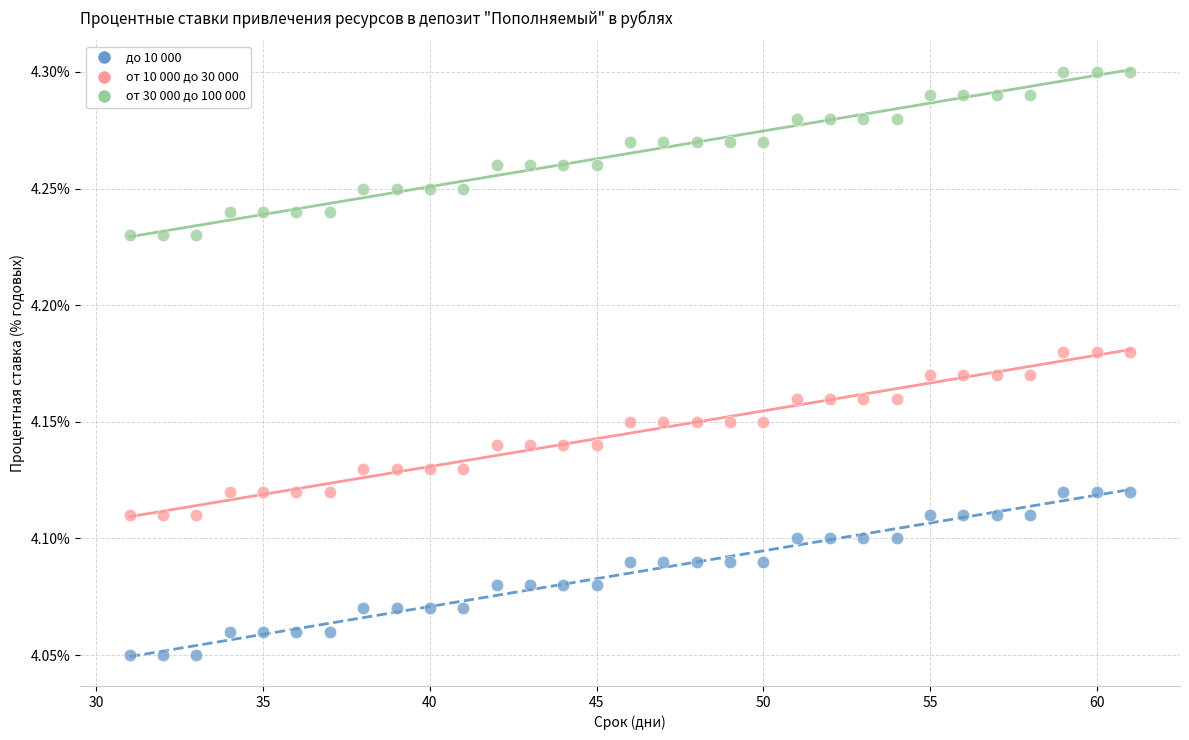

Which series contains the lowest Y value?

до 10 000